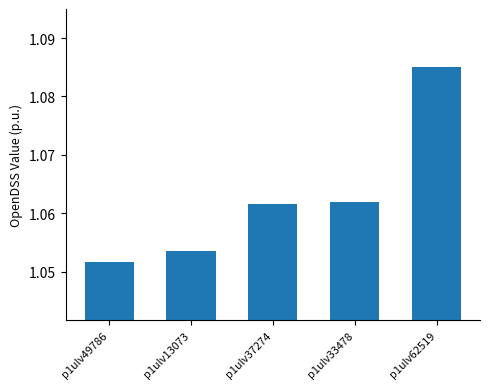

Are the bars grouped side by side (vs. stacked)?

No